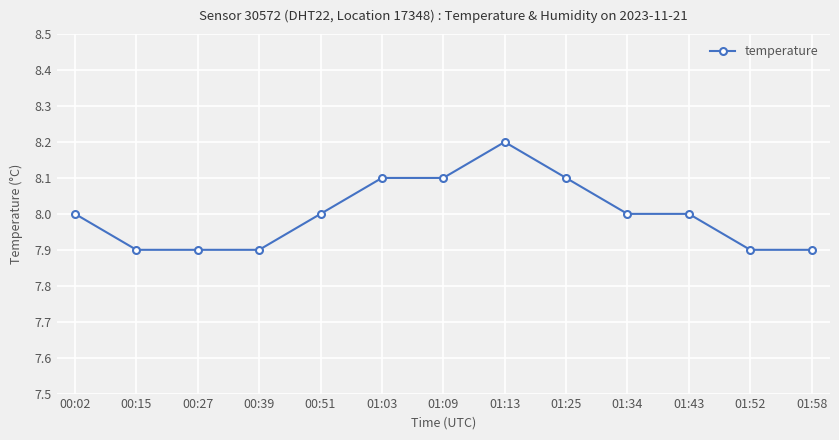

Reading left to right, what are all the values shown in this chart?

8.0	7.9	7.9	7.9	8.0	8.1	8.1	8.2	8.1	8.0	8.0	7.9	7.9